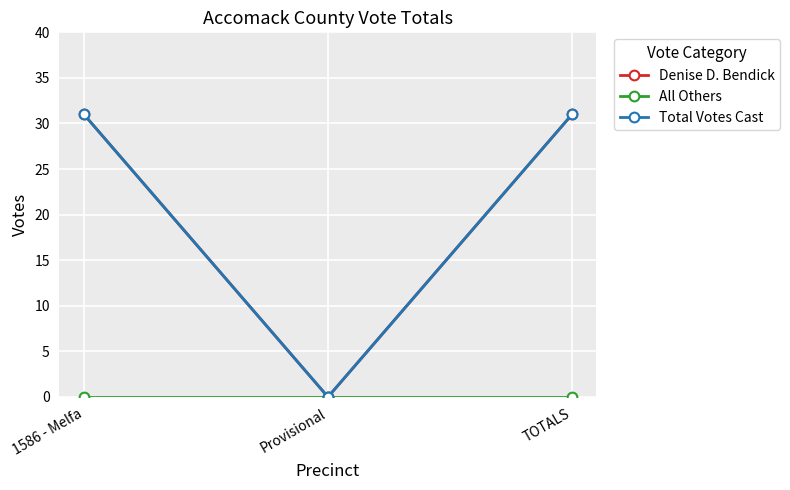

What value does the Total Votes Cast series have at TOTALS, to the nearest 5?

30